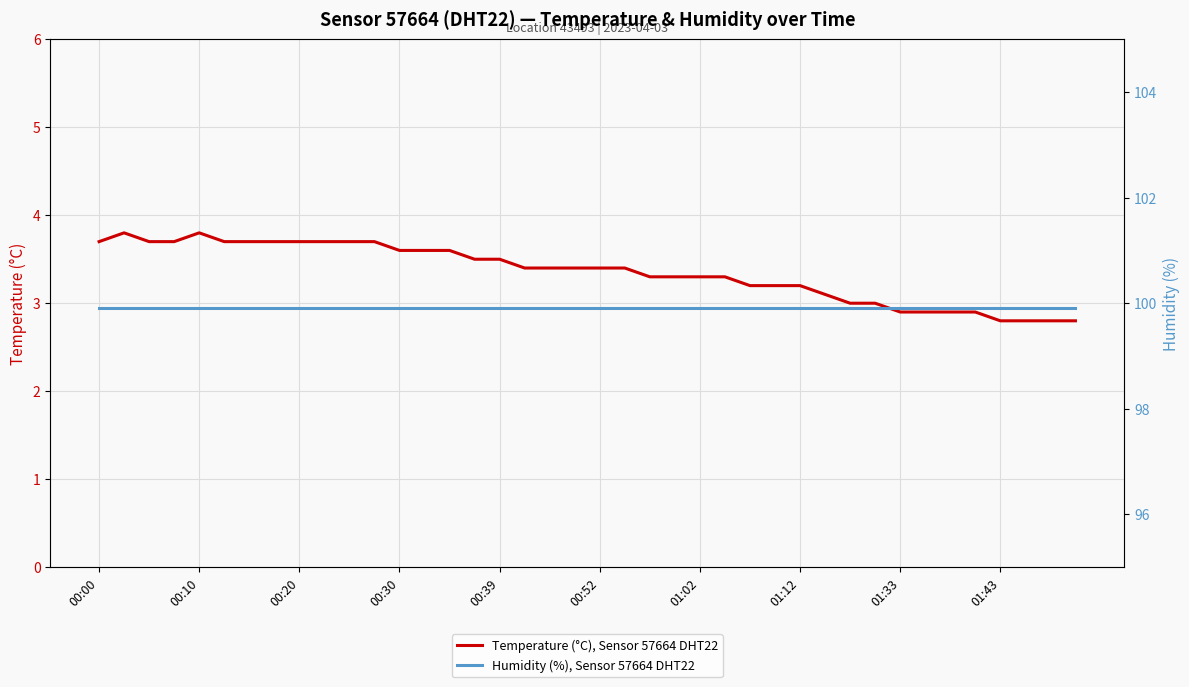

What is the minimum value for Temperature (°C), Sensor 57664 DHT22?

2.8